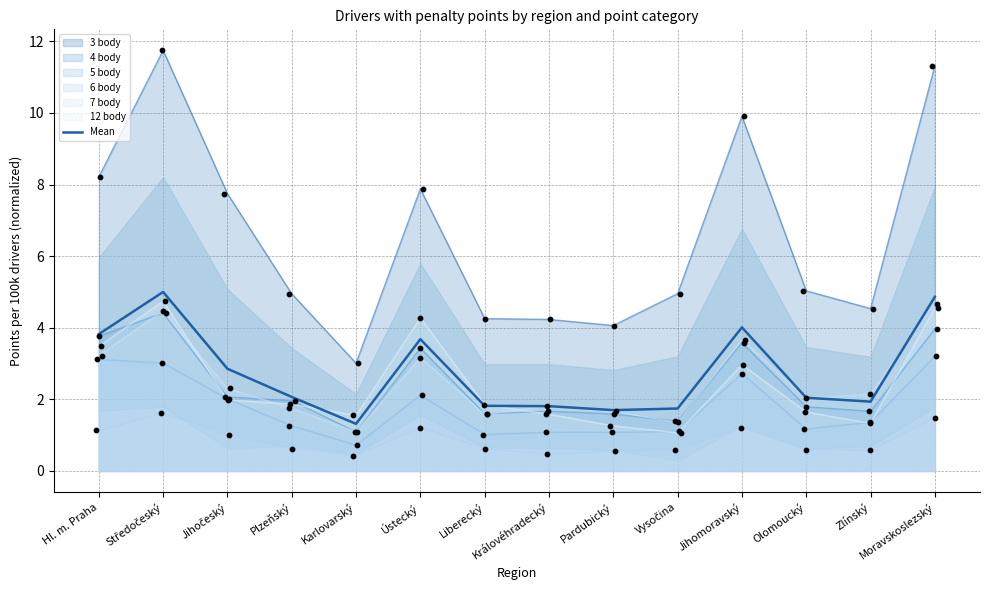

Which has a higher value, Královéhradecký or Zlínský?

Zlínský